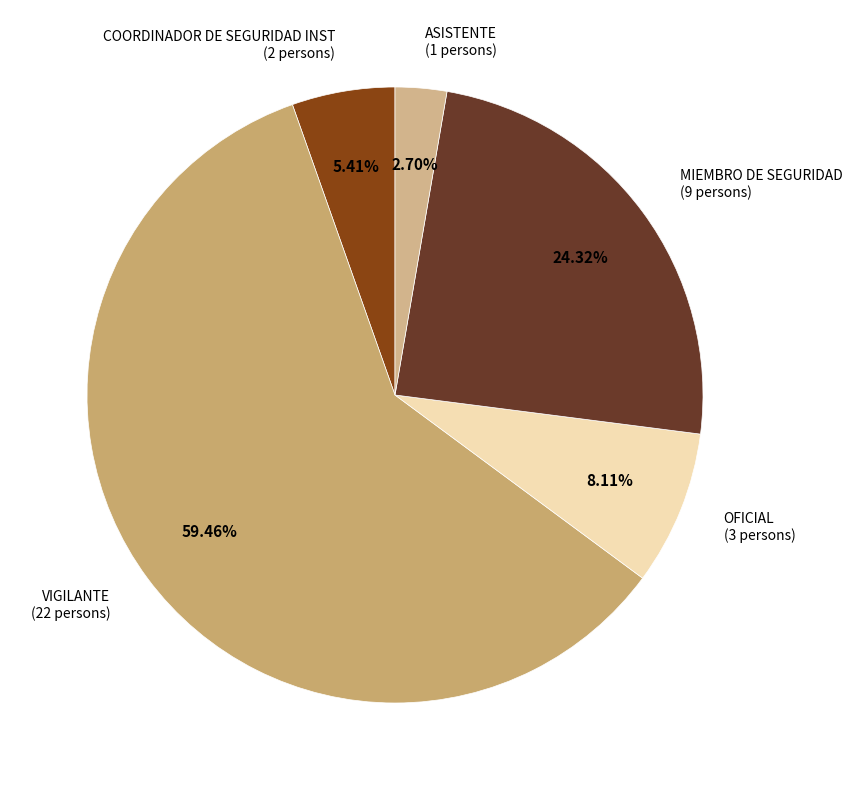

To the nearest percent, what portion does MIEMBRO DE SEGURIDAD represent?

24%